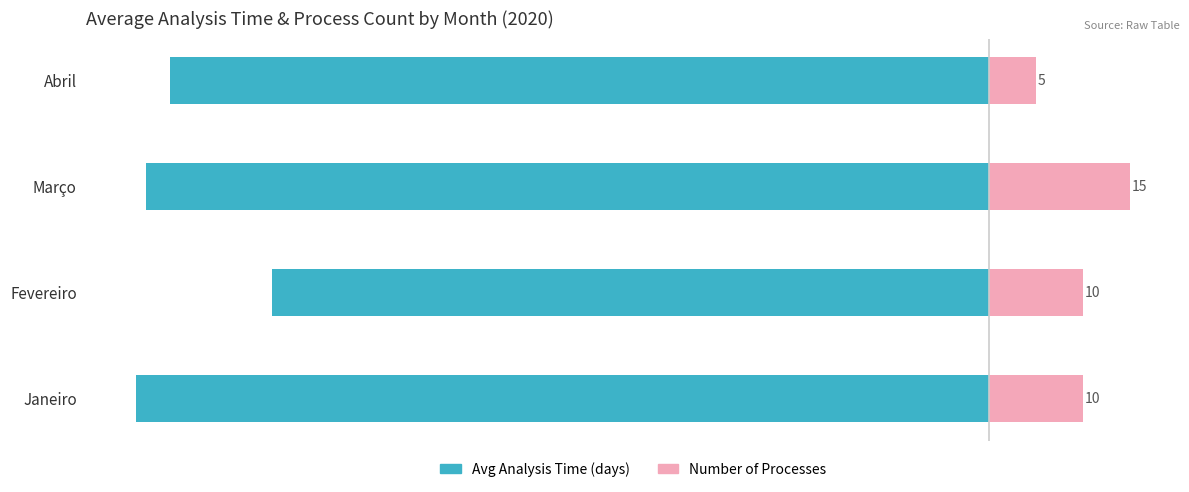

What is the average value of the Avg Analysis Time (days) series?

-85.5